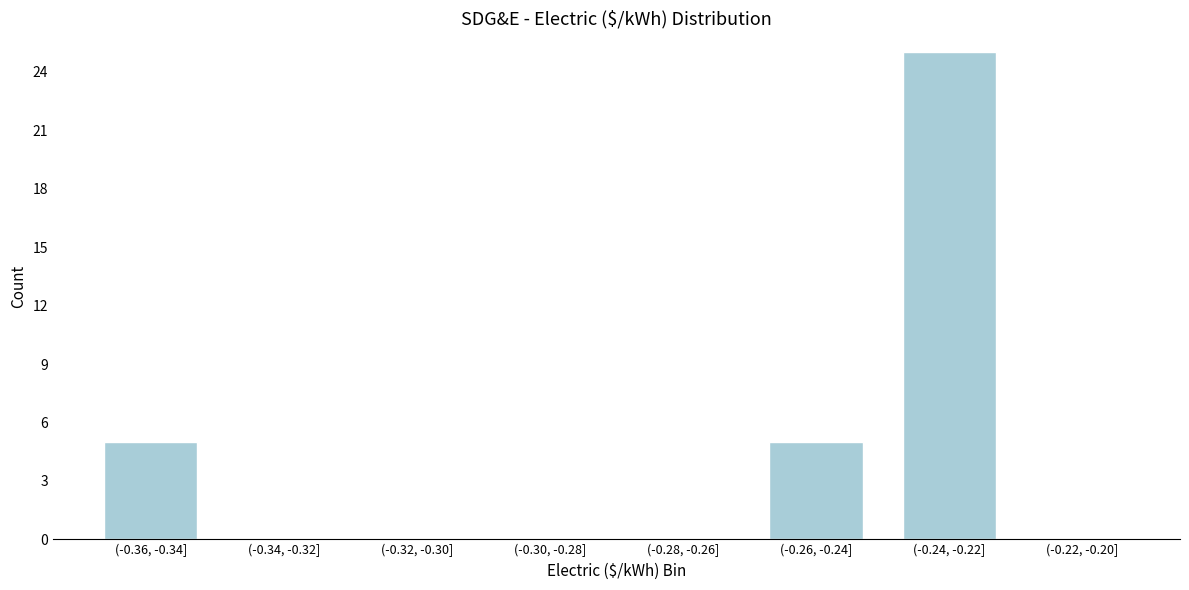

Reading left to right, extract all data points from this chart.

(-0.36, -0.34]=5	(-0.34, -0.32]=0	(-0.32, -0.30]=0	(-0.30, -0.28]=0	(-0.28, -0.26]=0	(-0.26, -0.24]=5	(-0.24, -0.22]=25	(-0.22, -0.20]=0